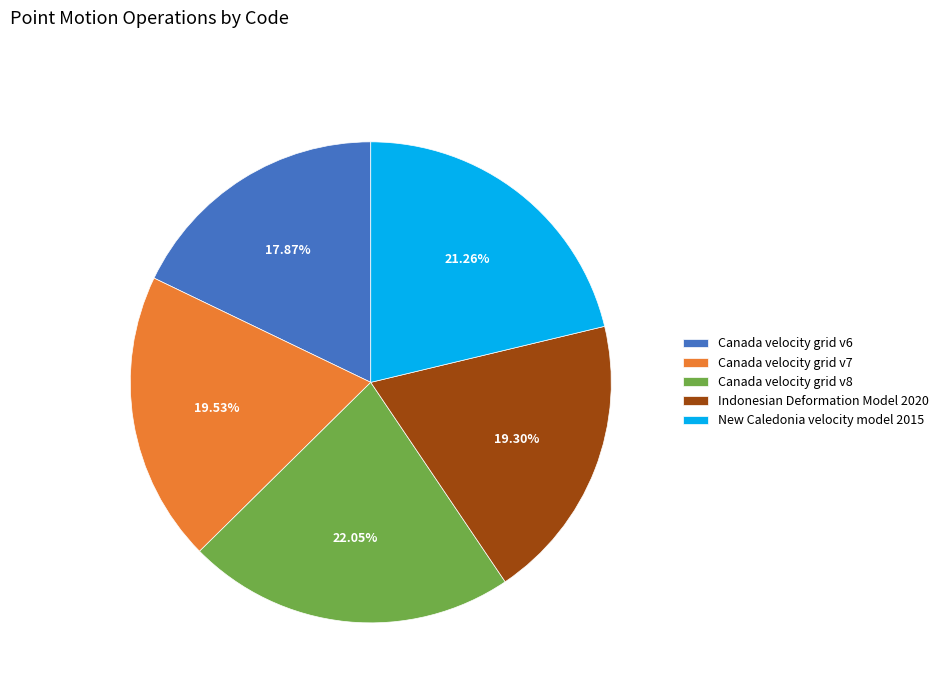

How many slices are in this pie chart?

5